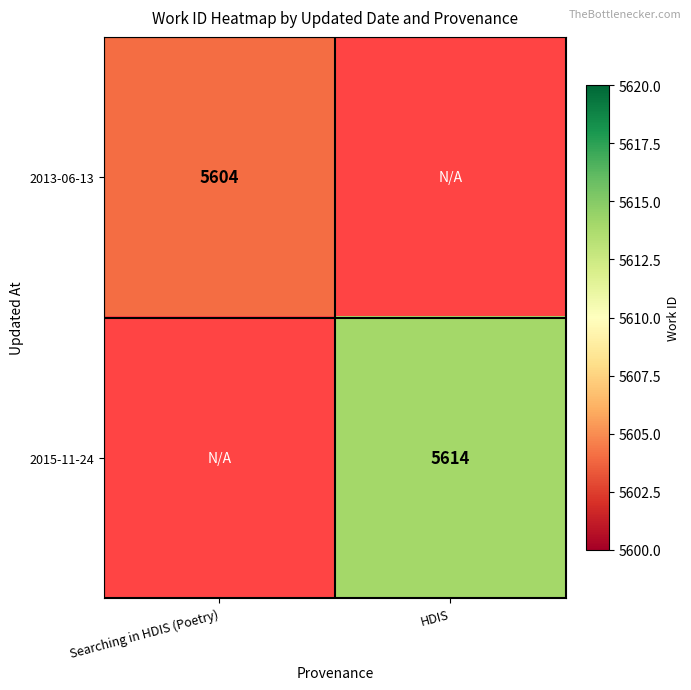

The 2013-06-13 series shows 5604 at Searching in HDIS (Poetry). True or false?

True